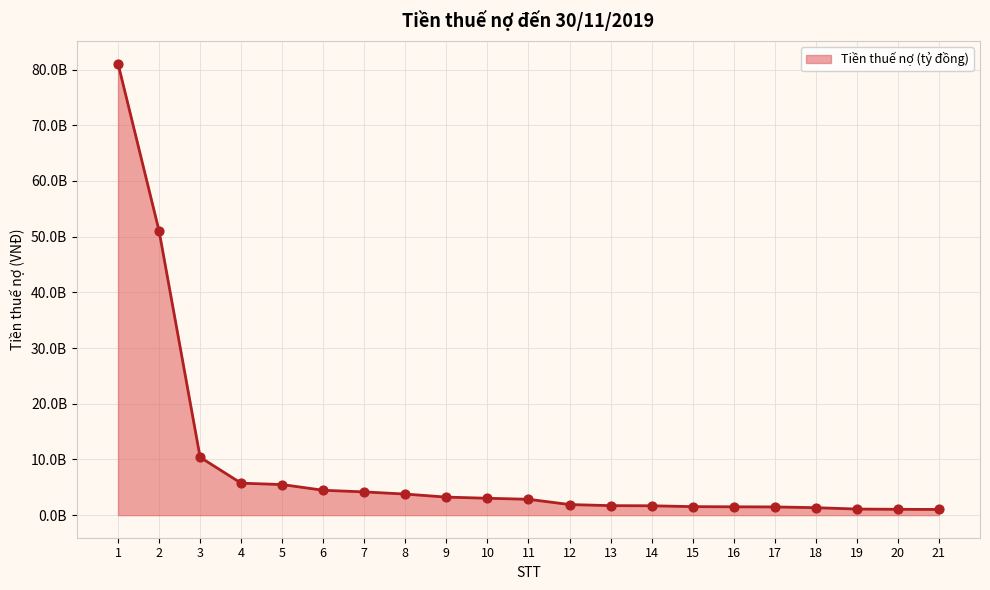

Which has a higher value, 8 or 9?

8